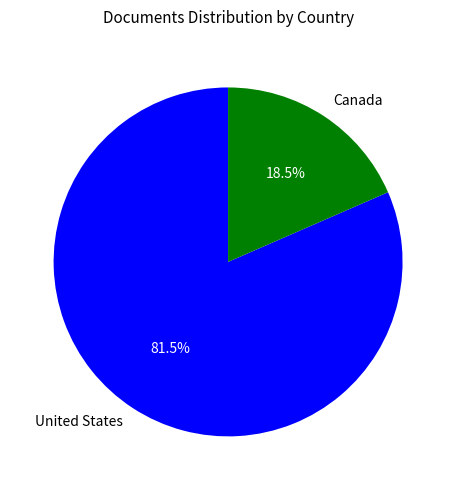

To the nearest percent, what is the difference between the Canada and United States slice percentages?

63%